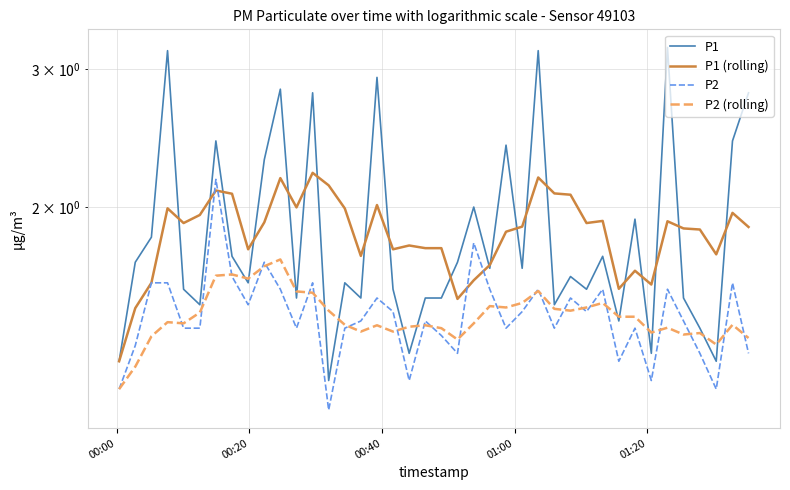

Reading left to right, extract all data points from this chart.

P1: 1.3	1.7	1.8	3.2	1.6	1.5	2.4	1.7	1.6	2.3	2.8	1.5	2.8	1.2	1.6	1.5	2.9	1.6	1.3	1.5	1.5	1.7	2.0	1.7	2.4	1.7	3.2	1.5	1.6	1.6	1.7	1.4	1.9	1.3	3.2	1.5	1.4	1.3	2.4	2.8
P1 (rolling): 1.3	1.5	1.6	2.0	1.9	2.0	2.1	2.1	1.8	1.9	2.2	2.0	2.2	2.1	2.0	1.7	2.0	1.8	1.8	1.8	1.8	1.5	1.6	1.7	1.9	1.9	2.2	2.1	2.1	1.9	1.9	1.6	1.7	1.6	1.9	1.9	1.9	1.7	2.0	1.9
P2: 1.2	1.3	1.6	1.6	1.4	1.4	2.2	1.6	1.5	1.7	1.6	1.4	1.6	1.1	1.4	1.4	1.5	1.5	1.2	1.4	1.4	1.3	1.8	1.6	1.4	1.5	1.6	1.4	1.5	1.5	1.6	1.3	1.4	1.2	1.6	1.4	1.3	1.2	1.6	1.3
P2 (rolling): 1.2	1.2	1.4	1.4	1.4	1.5	1.6	1.6	1.6	1.7	1.7	1.6	1.6	1.5	1.4	1.4	1.4	1.4	1.4	1.4	1.4	1.4	1.4	1.5	1.5	1.5	1.6	1.5	1.5	1.5	1.5	1.4	1.4	1.4	1.4	1.4	1.4	1.3	1.4	1.4